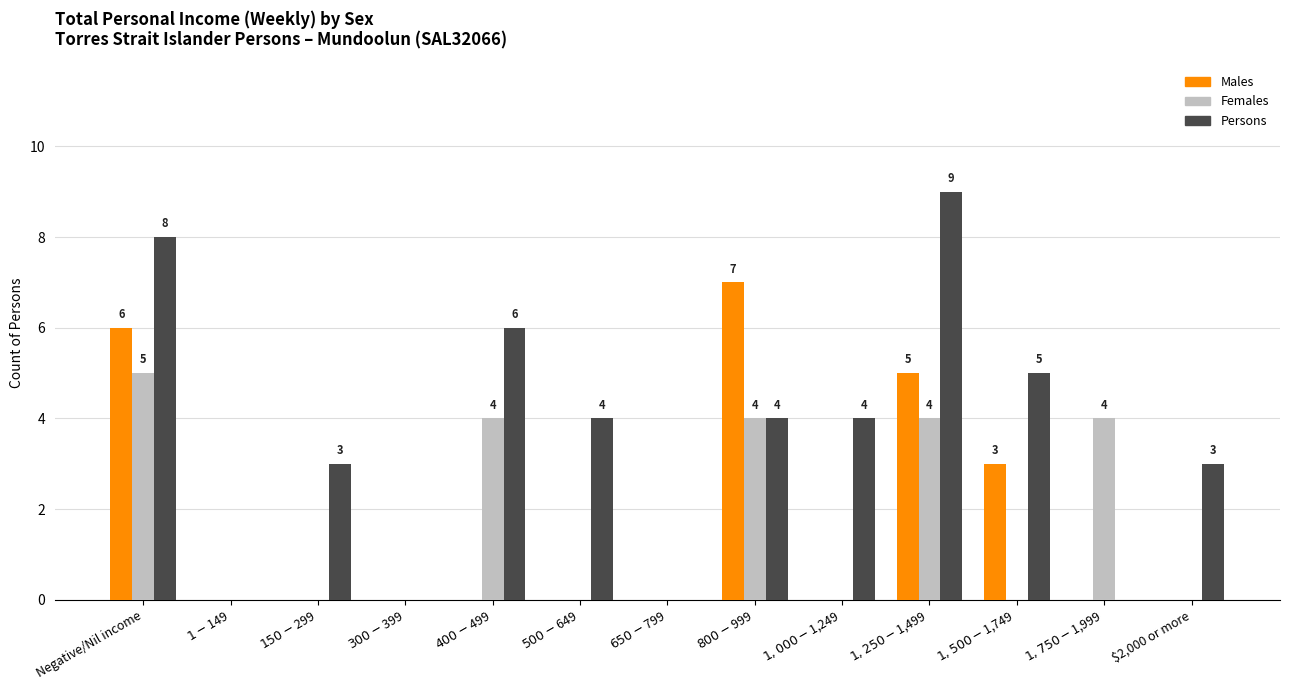

Reading right to left, extract all data points from this chart.

Males: $2,000 or more=0	$1,750-$1,999=0	$1,500-$1,749=3	$1,250-$1,499=5	$1,000-$1,249=0	$800-$999=7	$650-$799=0	$500-$649=0	$400-$499=0	$300-$399=0	$150-$299=0	$1-$149=0	Negative/Nil income=6
Females: $2,000 or more=0	$1,750-$1,999=4	$1,500-$1,749=0	$1,250-$1,499=4	$1,000-$1,249=0	$800-$999=4	$650-$799=0	$500-$649=0	$400-$499=4	$300-$399=0	$150-$299=0	$1-$149=0	Negative/Nil income=5
Persons: $2,000 or more=3	$1,750-$1,999=0	$1,500-$1,749=5	$1,250-$1,499=9	$1,000-$1,249=4	$800-$999=4	$650-$799=0	$500-$649=4	$400-$499=6	$300-$399=0	$150-$299=3	$1-$149=0	Negative/Nil income=8